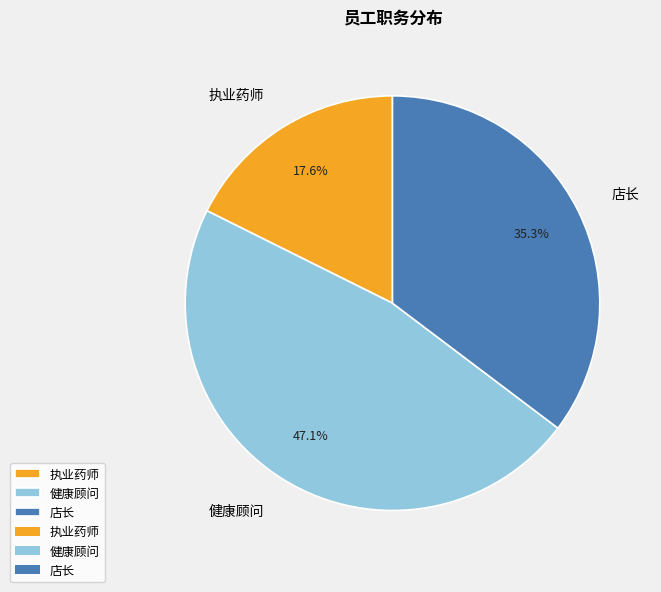

Is there a majority slice in this chart?

No